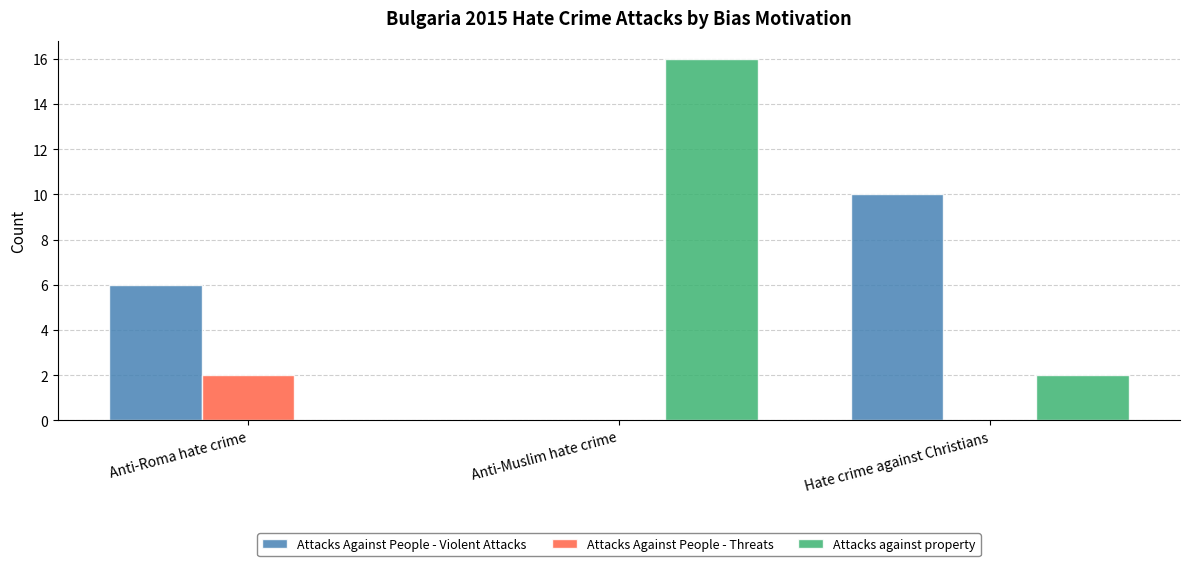

What are all the series names shown in the legend?

Attacks Against People - Violent Attacks, Attacks Against People - Threats, Attacks against property